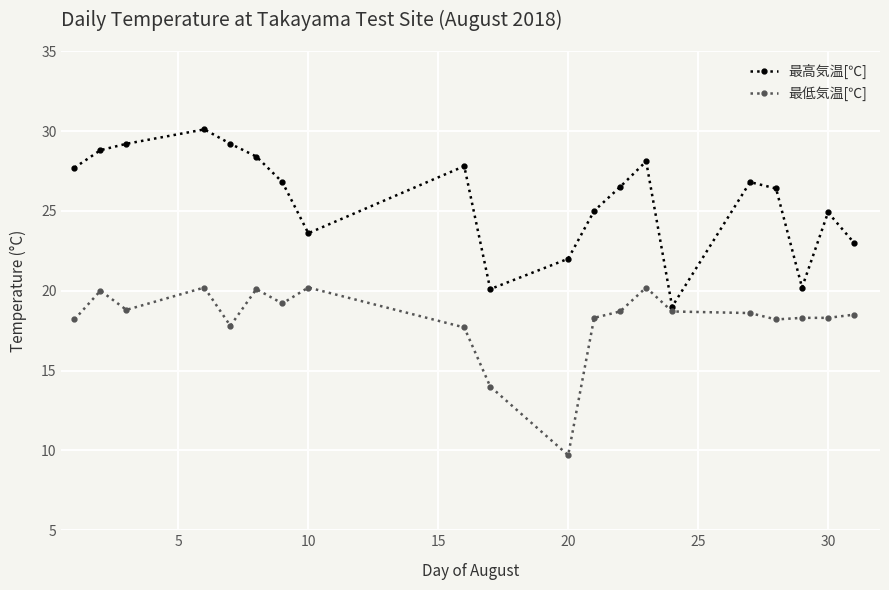

How many values in the 最低気温[℃] series exceed 18?

16